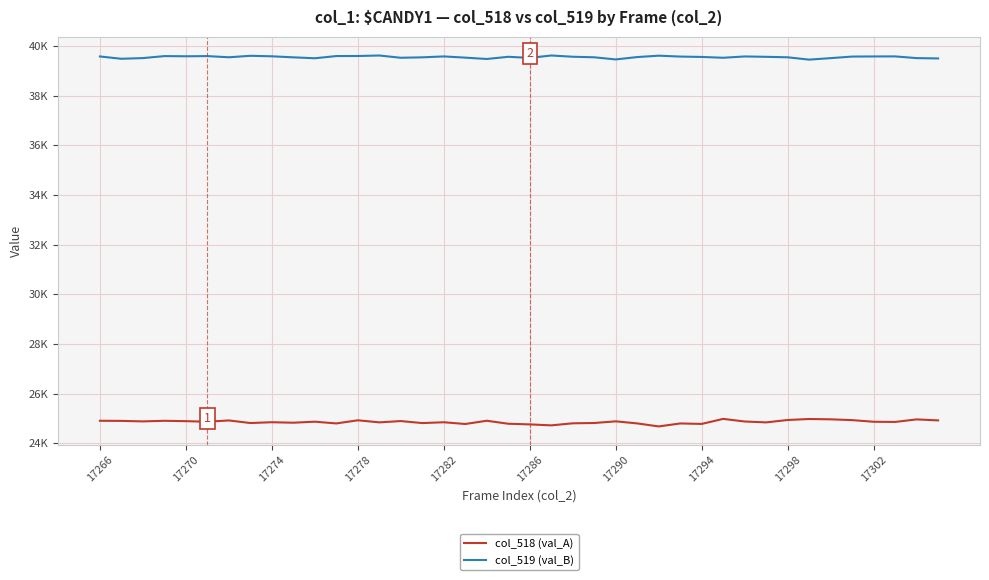

What is the average value of the col_518 (val_A) series?

24867